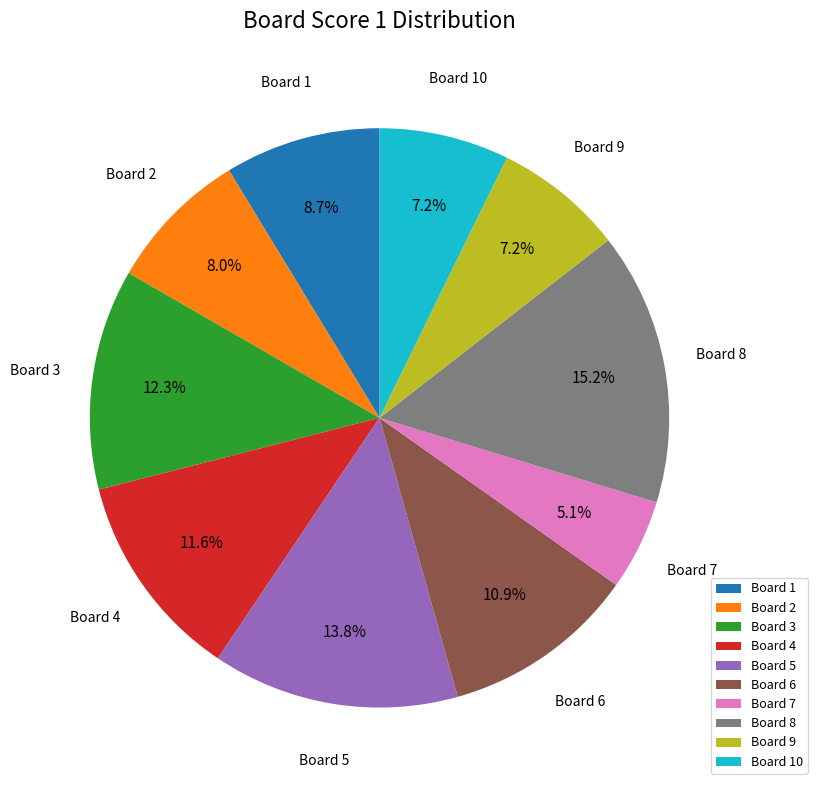

Which slice is the smallest?

Board 7